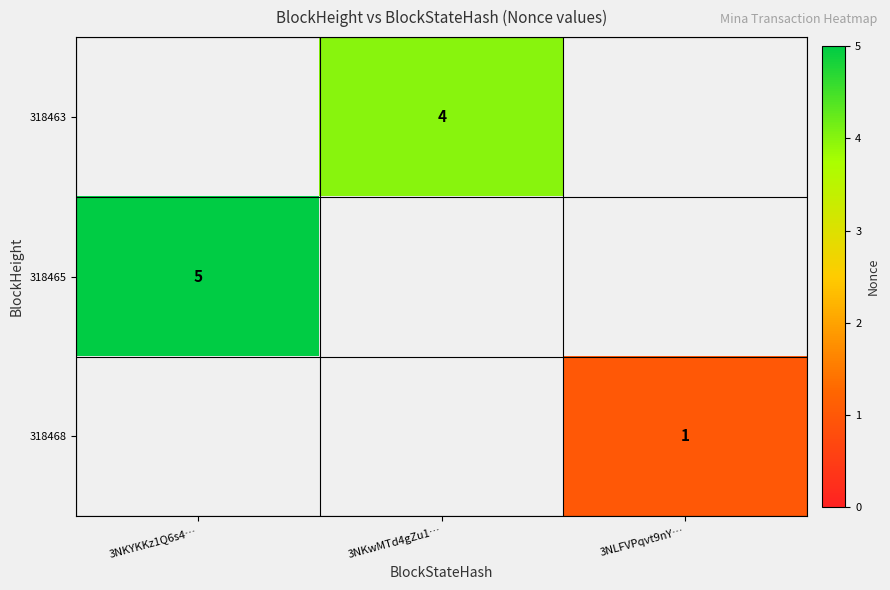

List the labels in order of row_2 value, smallest first.

3NKYKKz1Q6s4…, 3NKwMTd4gZu1…, 3NLFVPqvt9nY…